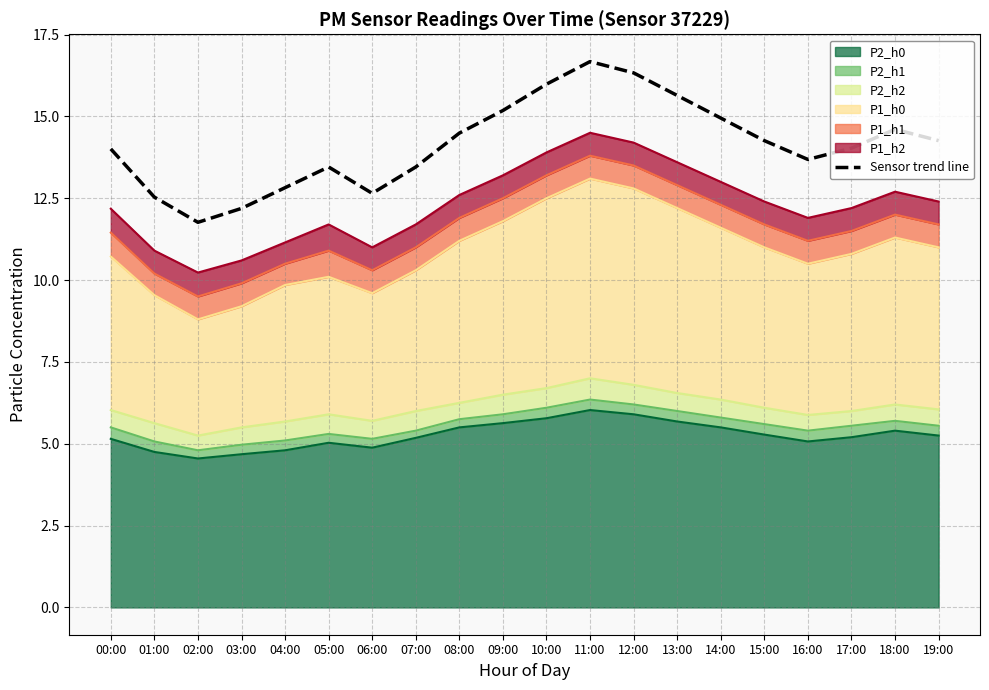

Rank the categories by value from lowest to highest.

02:00, 03:00, 01:00, 06:00, 04:00, 05:00, 07:00, 16:00, 00:00, 17:00, 15:00, 19:00, 08:00, 18:00, 14:00, 09:00, 13:00, 10:00, 12:00, 11:00